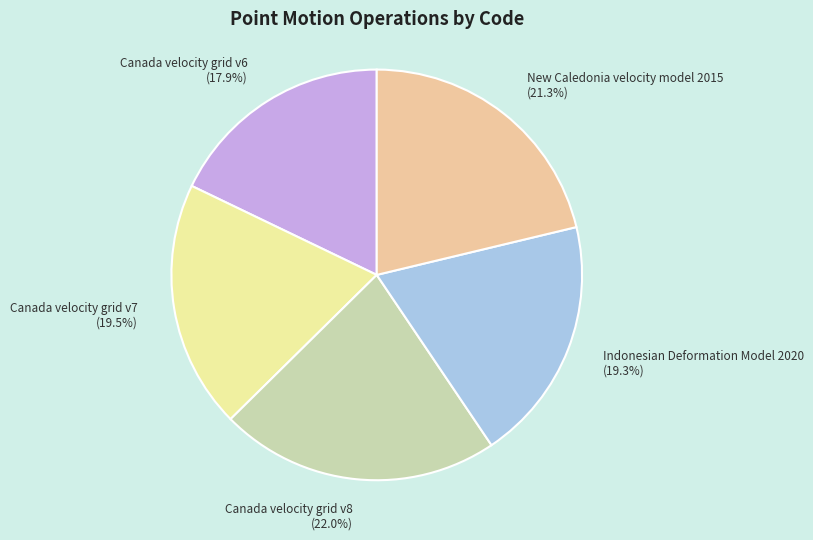

Is there a majority slice in this chart?

No